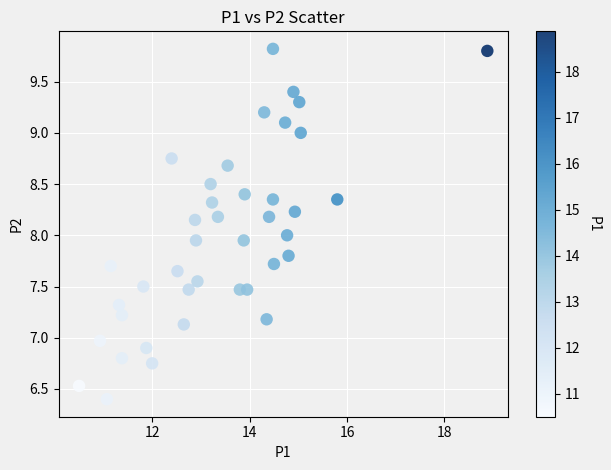

What is the range of Y values (max minus min)?

3.4